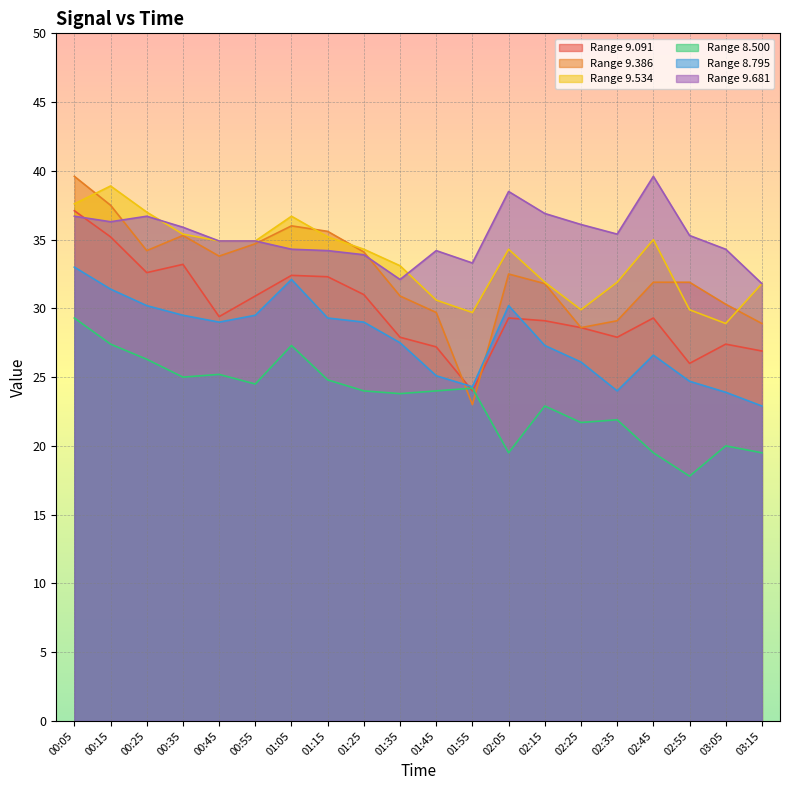

What is the label of the 6th point from the left?

00:55